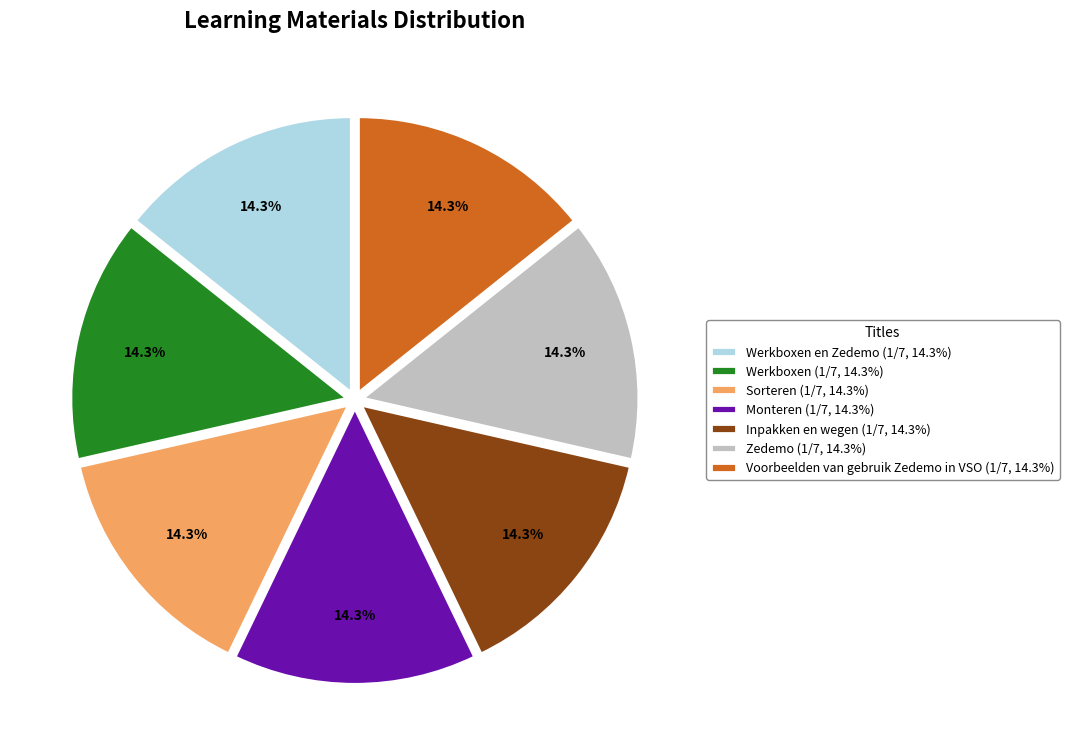

Approximately how many times larger is the value at Werkboxen (1/7, 14.3%) compared to Inpakken en wegen (1/7, 14.3%)?

1.0